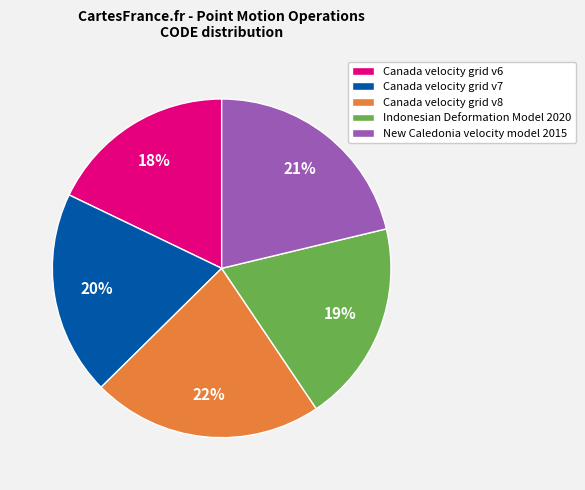

Count the number of slices in the pie.

5